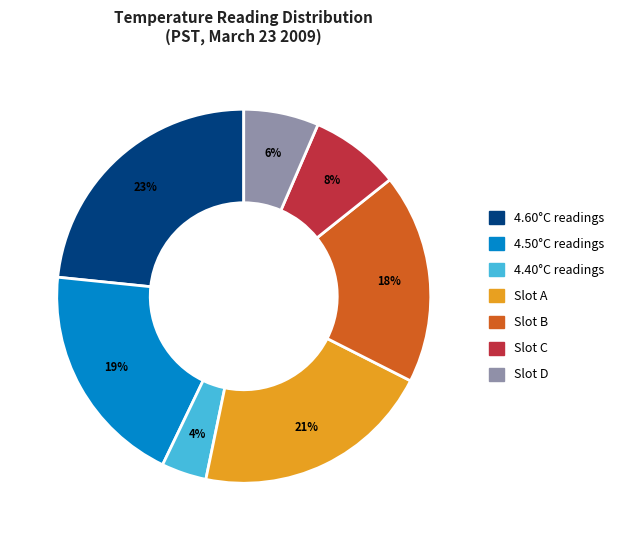

Approximately how many times larger is the value at 4.50°C readings compared to Slot B?

1.1